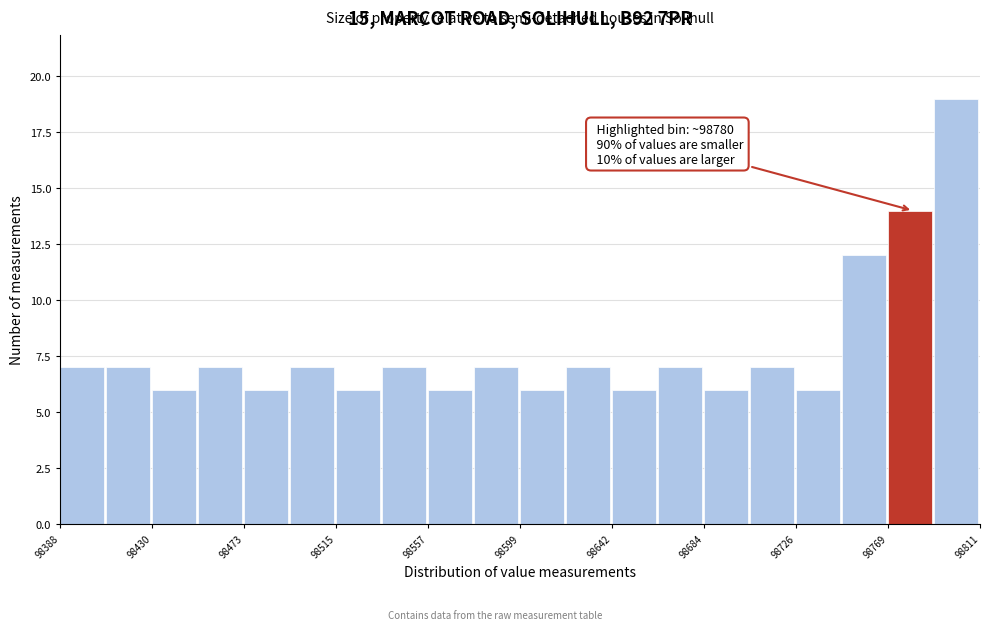

Which range on the x-axis has the tallest bar?

98790 to 98810